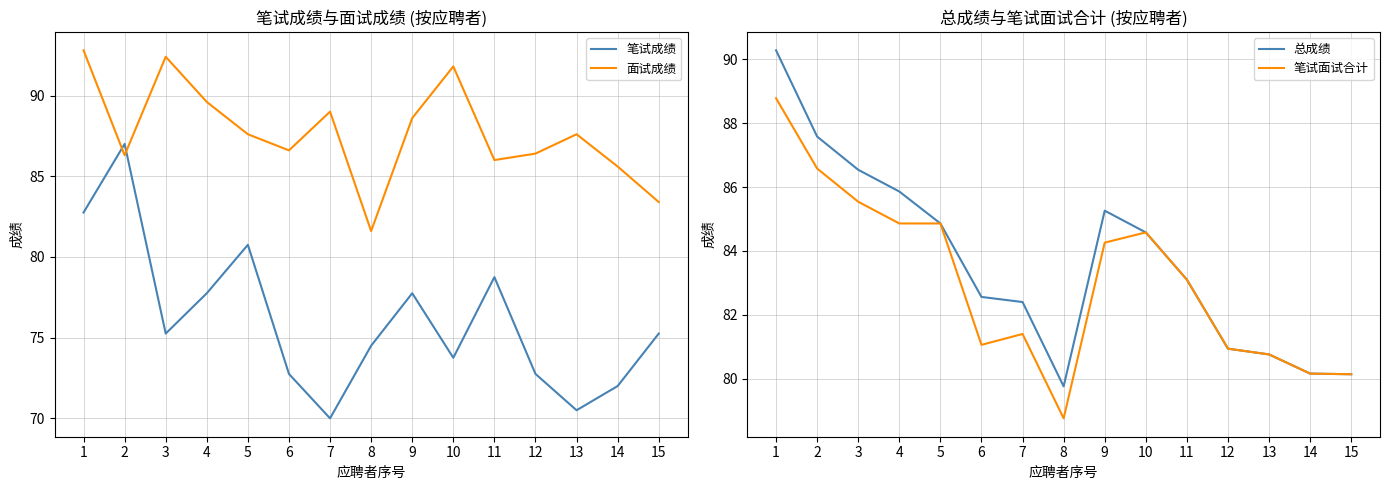

Rank the series by their maximum value, from lowest to highest.

笔试成绩, 笔试面试合计, 总成绩, 面试成绩